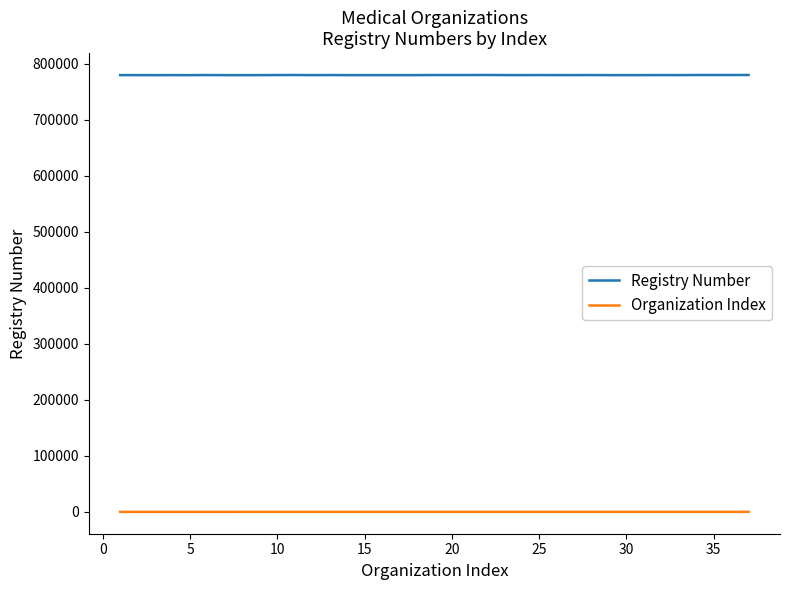

Which series has the largest total across all categories?

Registry Number